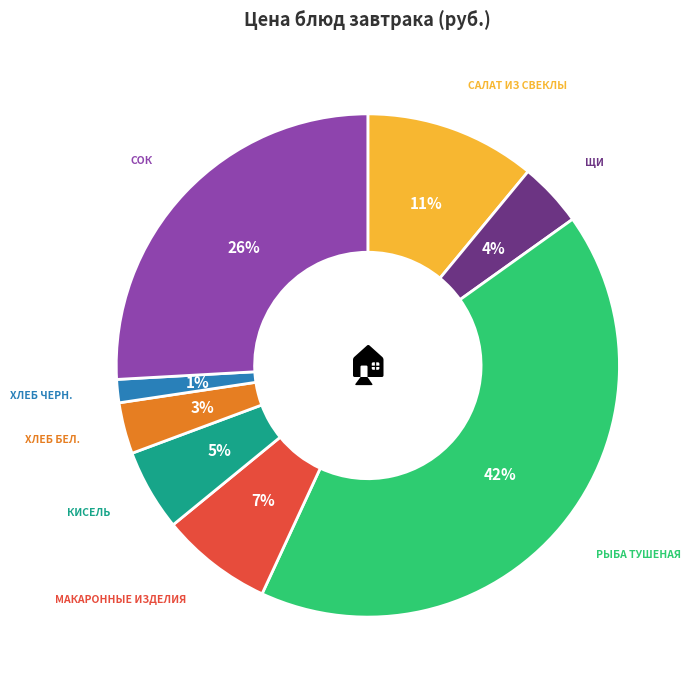

To the nearest percent, what is the average slice percentage?

12%